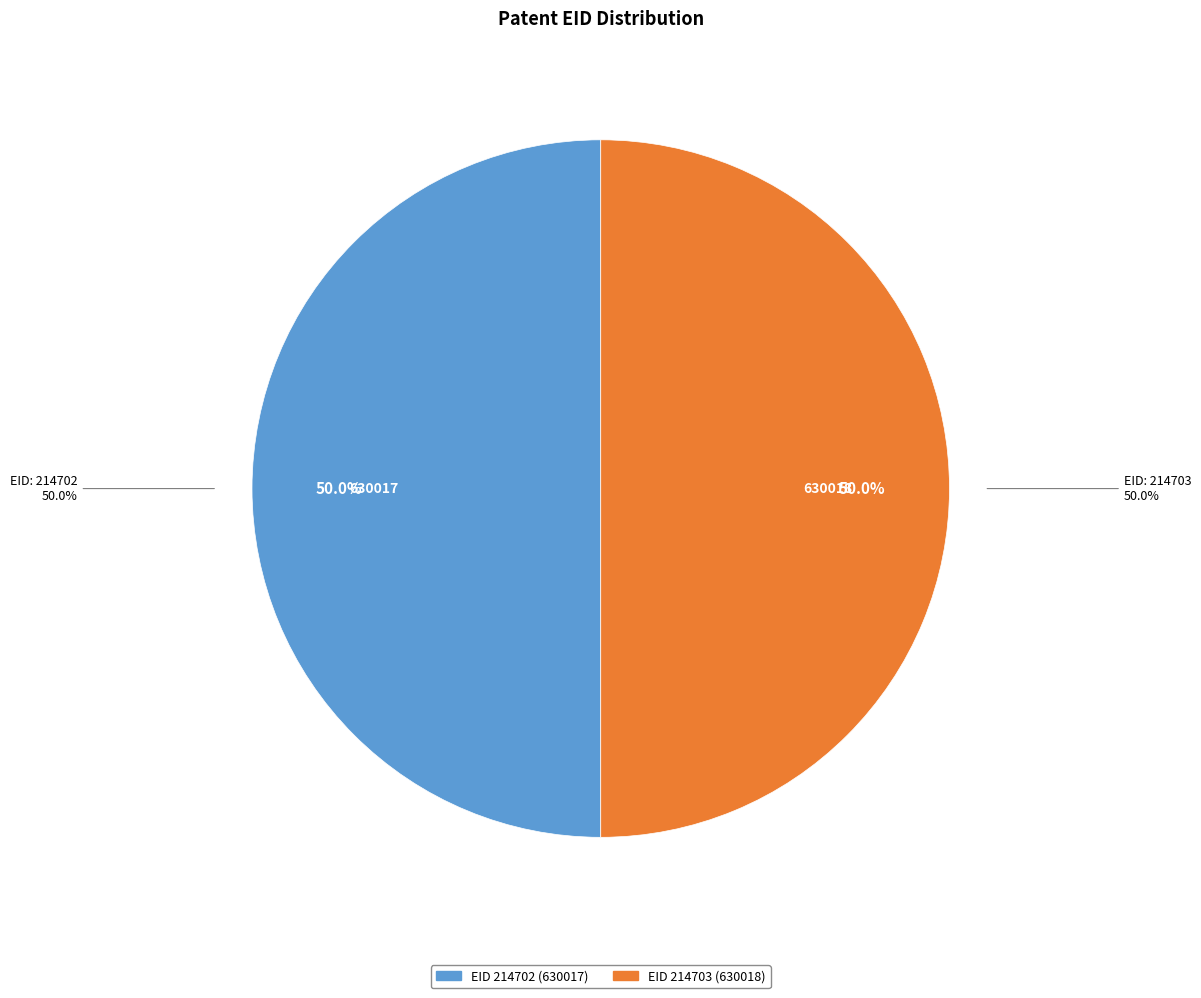

Do 214702 and 214703 together represent more than half of the pie?

Yes